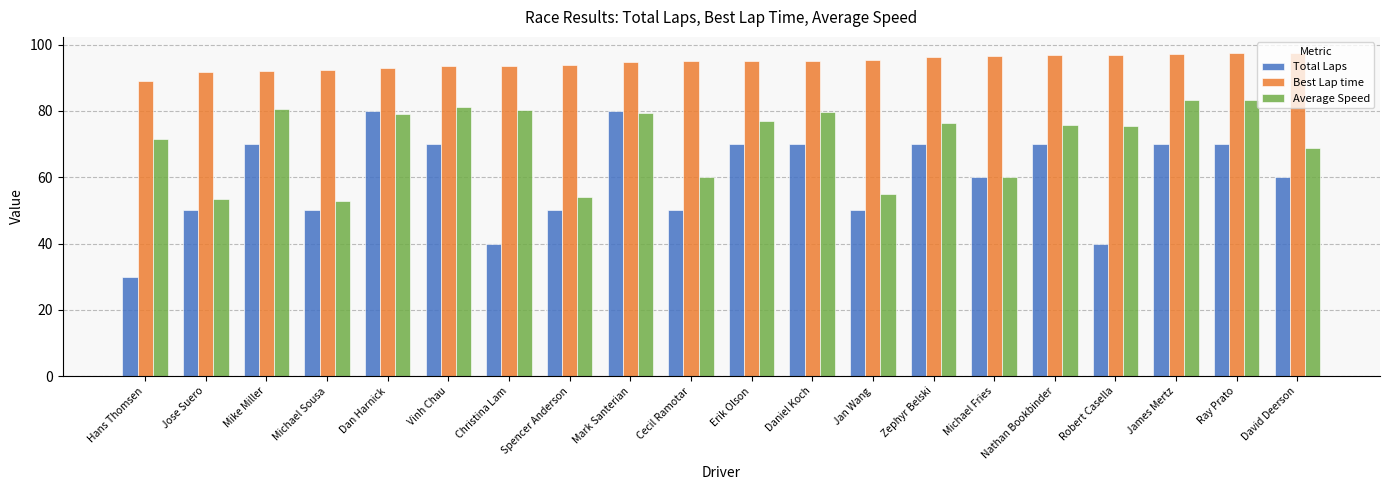

True or false: Best Lap time has a value of 93.8 at Spencer Anderson.

True